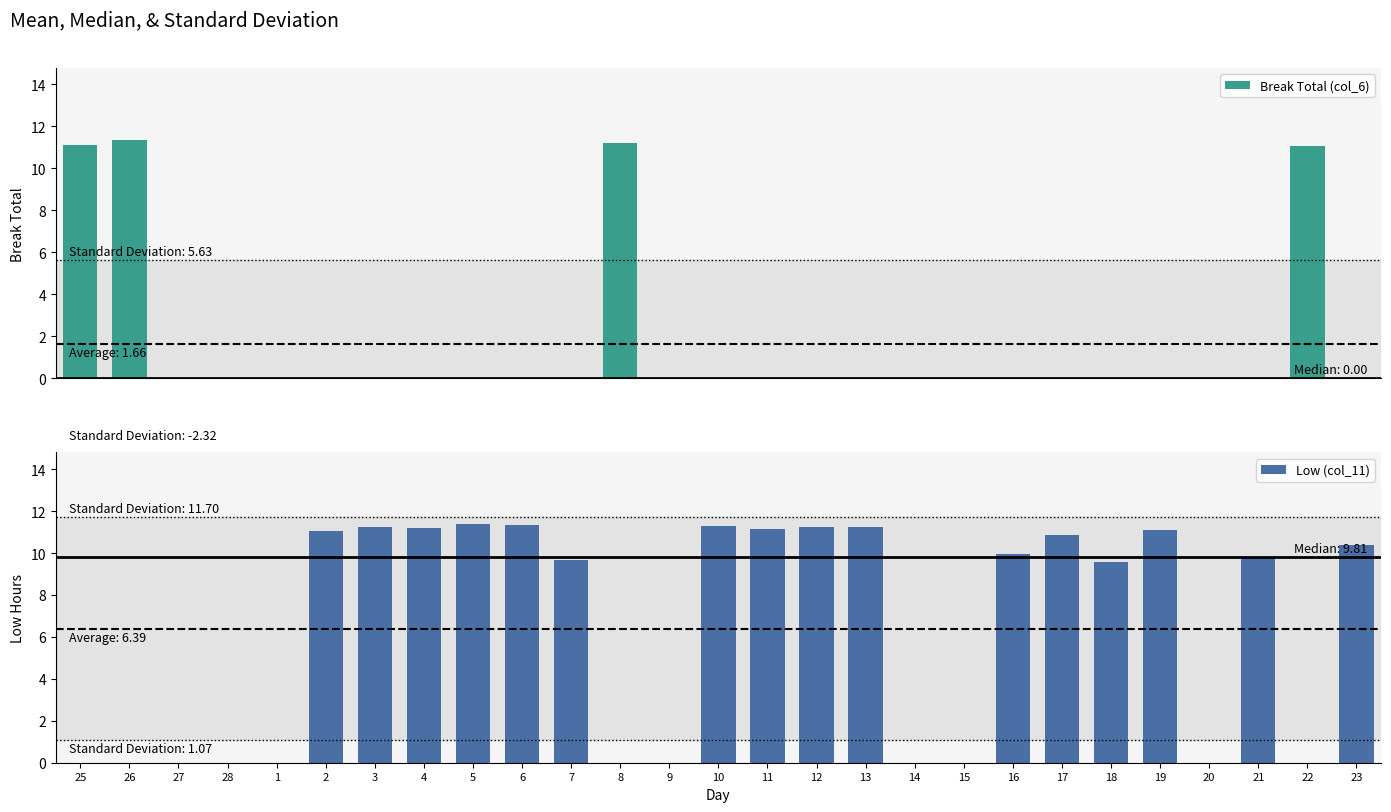

At which label does Low (col_11) reach its peak?

5